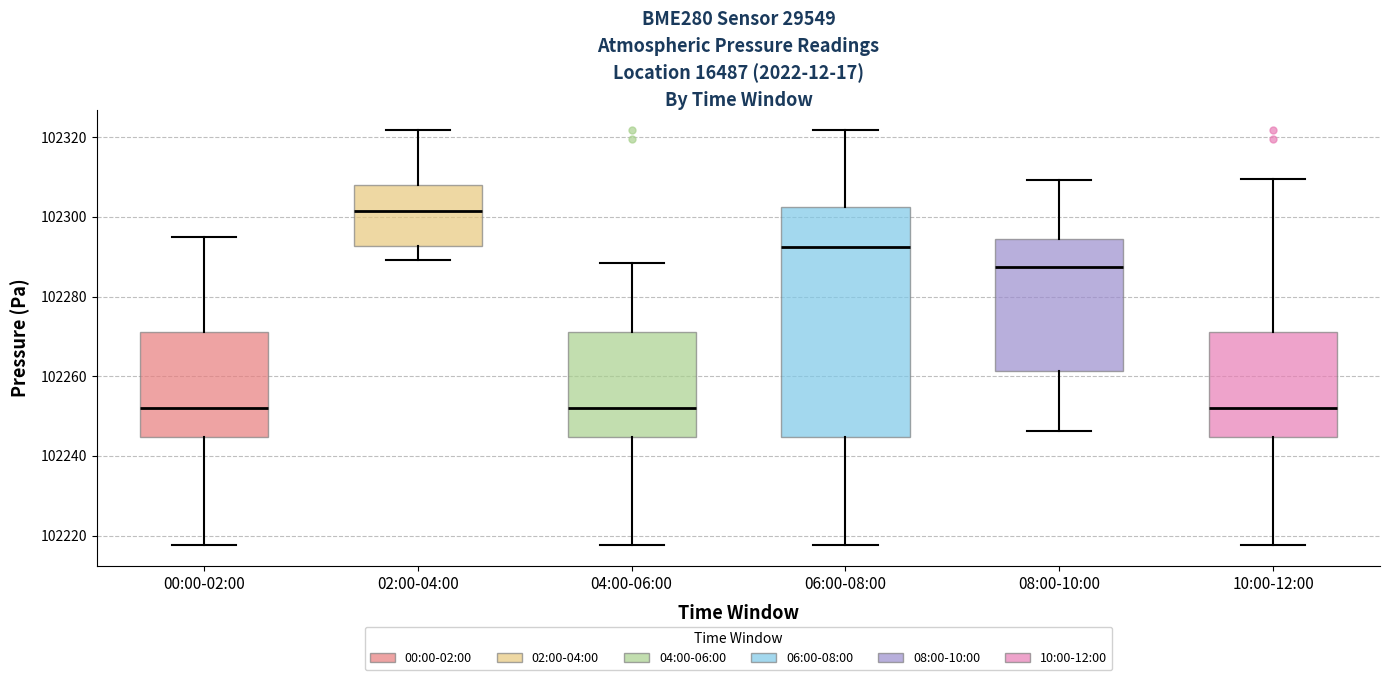

Comparing the boxes themselves (not the whiskers), which one is the tallest?

06:00-08:00